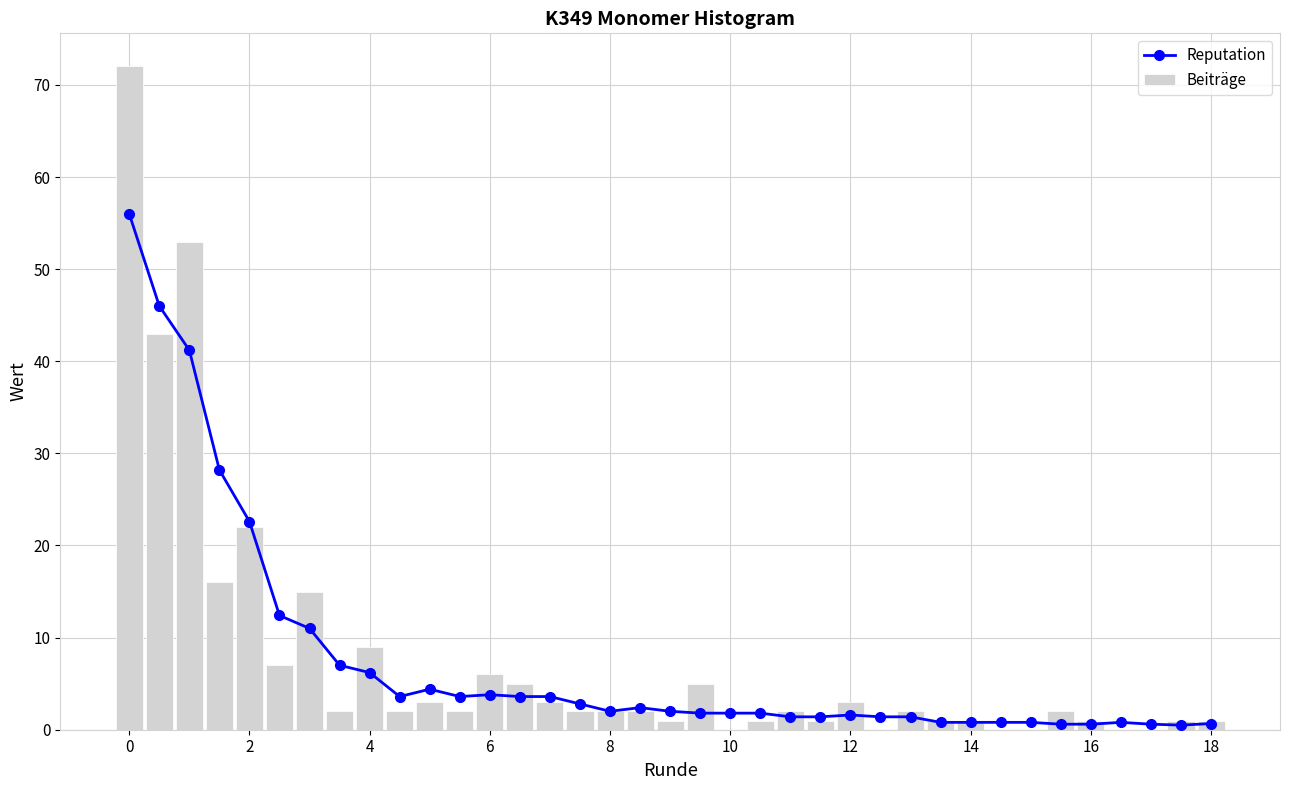

Which series has the largest range (max minus min)?

Beiträge